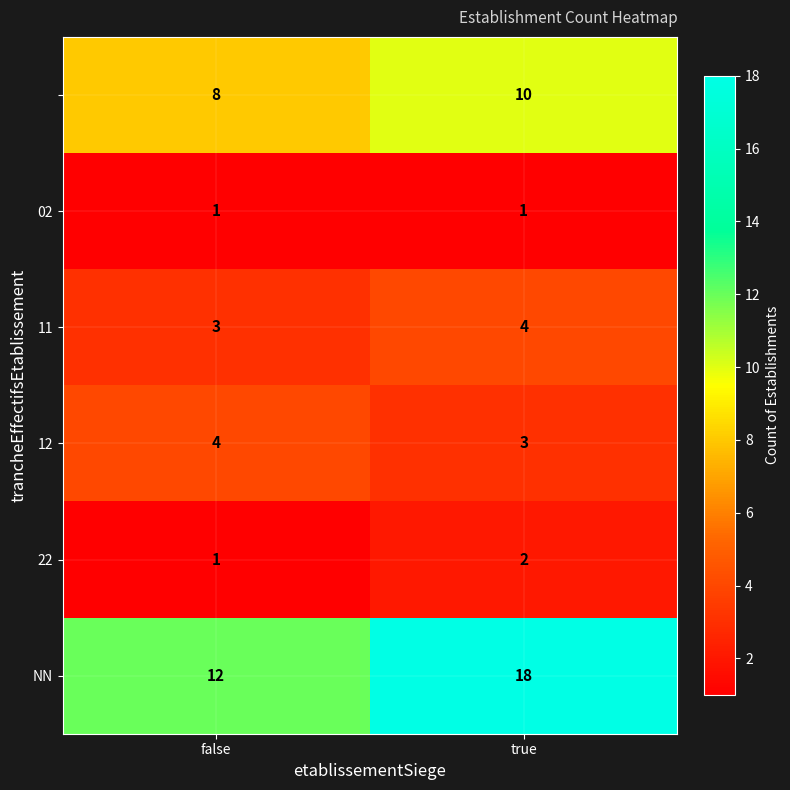

What is the spread (max minus min) of values at true?

17